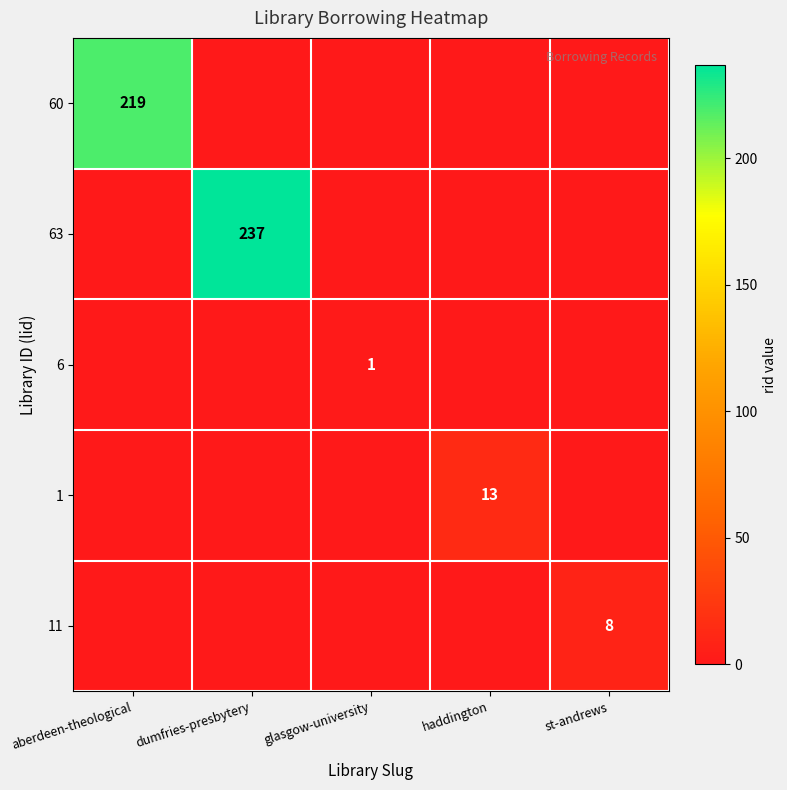

Which label corresponds to the largest value in the chart?

dumfries-presbytery